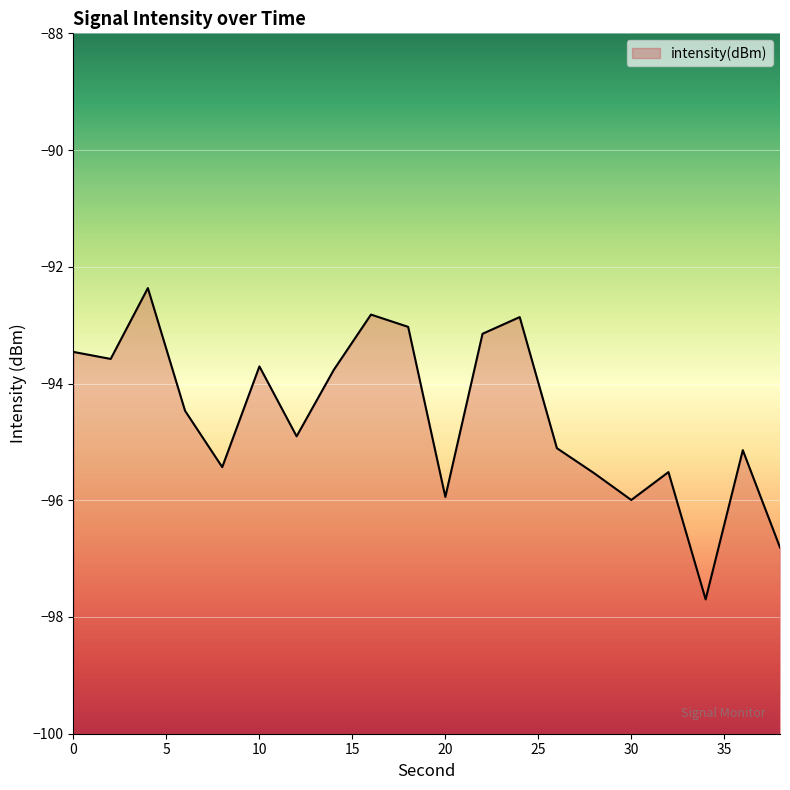

How many lines are shown in the chart?

1